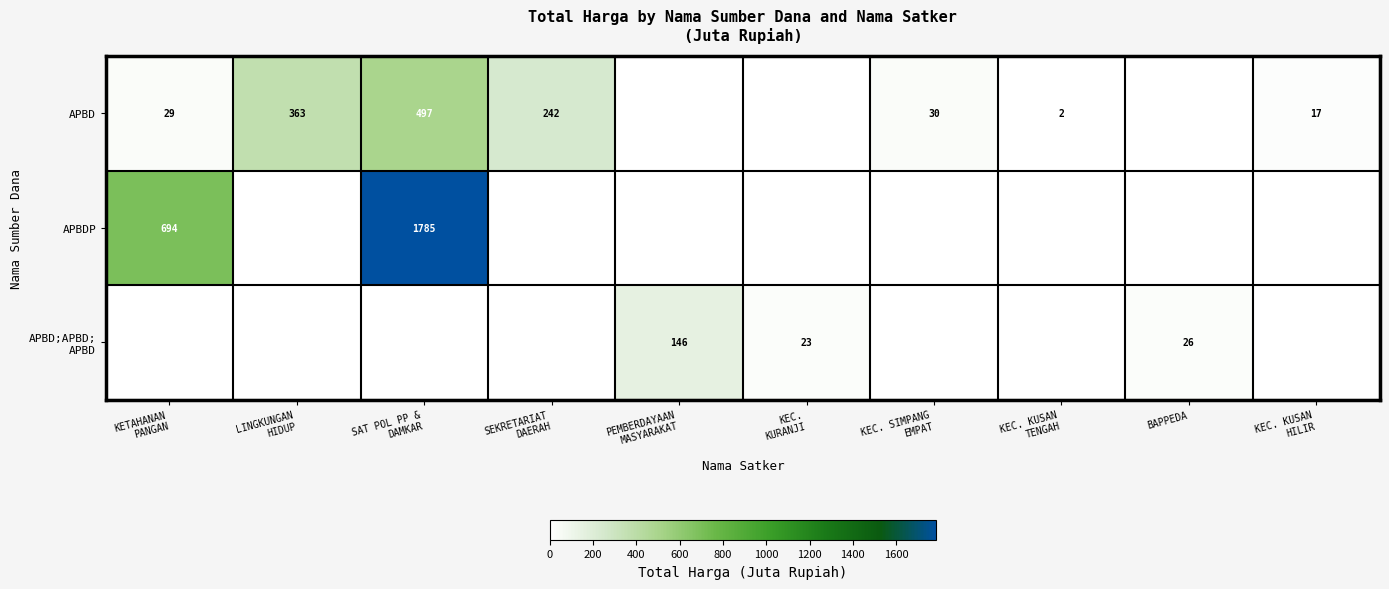

List the series in order of their peak value, lowest first.

APBD;APBD; APBD, APBD, APBDP